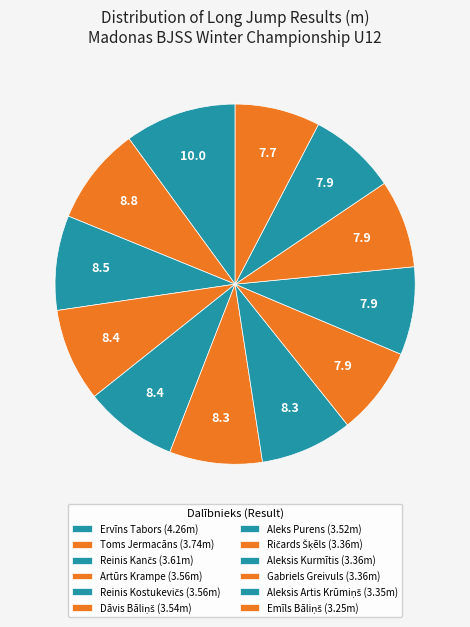

Count the number of slices in the pie.

12